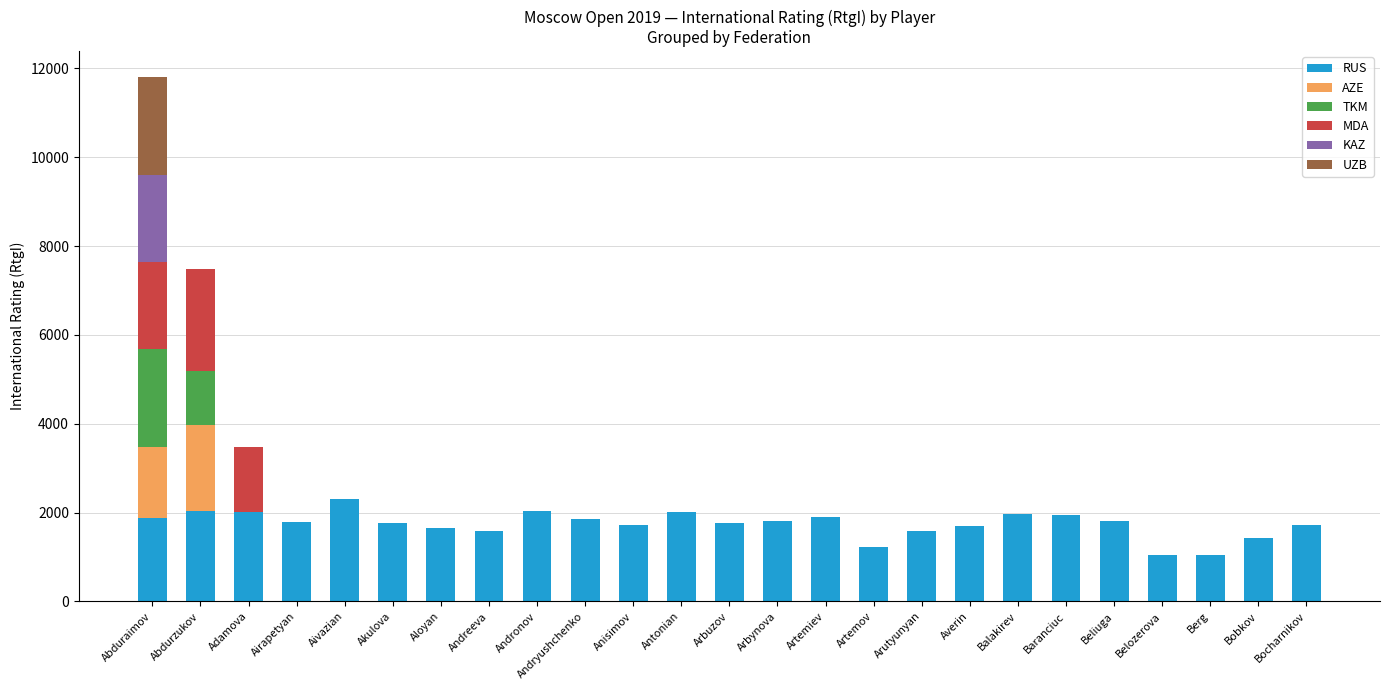

At which category is the sum across all series the highest?

Abduraimov